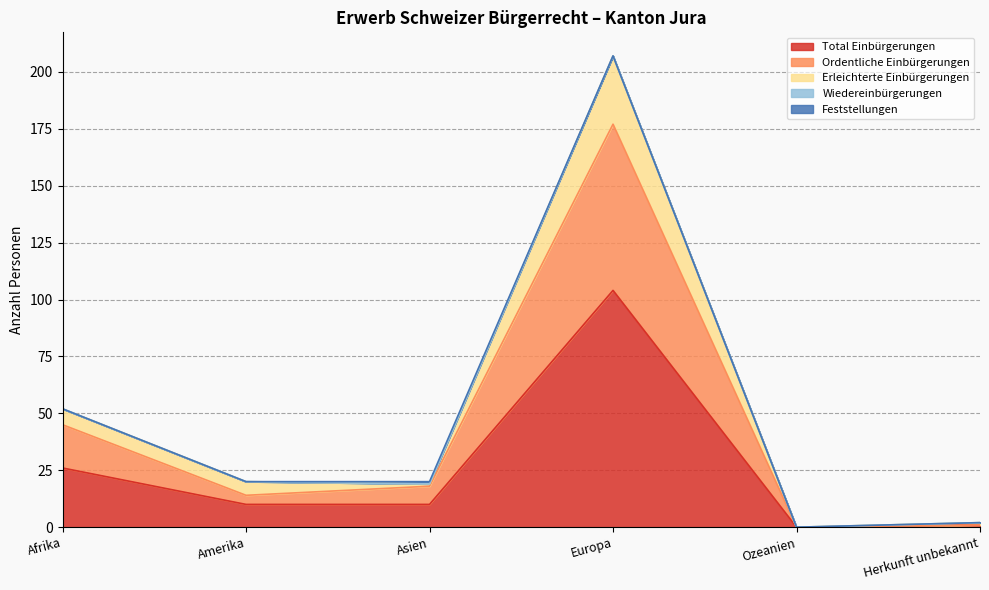

Which category has the highest value in the Ordentliche Einbürgerungen series?

Europa